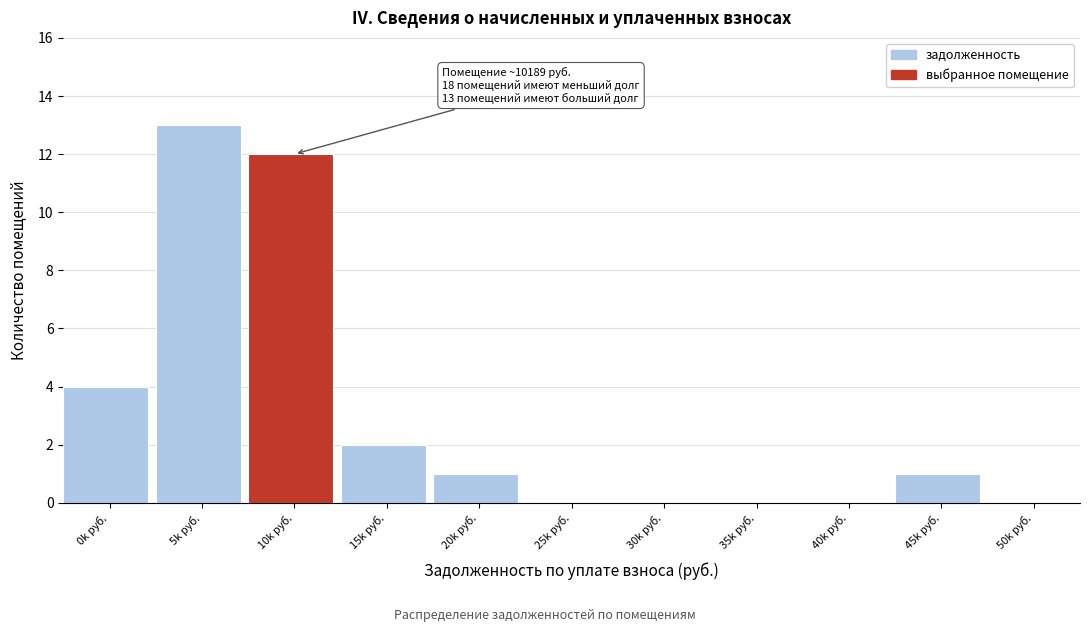

Reading right to left, list all the values displayed in this chart.

50k руб.=0	45k руб.=1	40k руб.=0	35k руб.=0	30k руб.=0	25k руб.=0	20k руб.=1	15k руб.=2	10k руб.=12	5k руб.=13	0k руб.=4